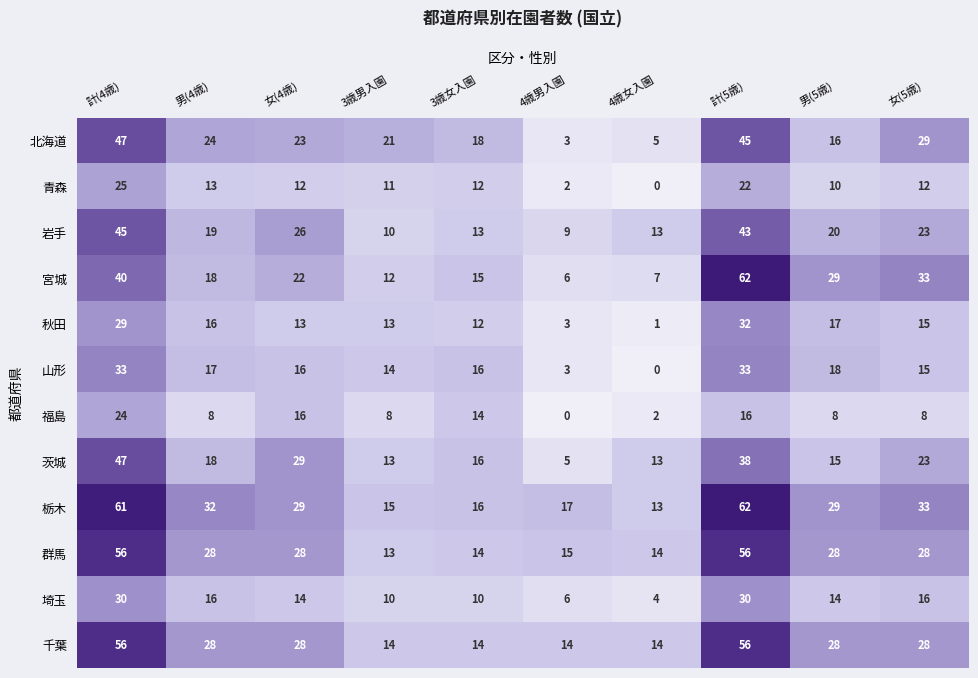

What is the difference between the maximum and minimum values in the 秋田 series?

31